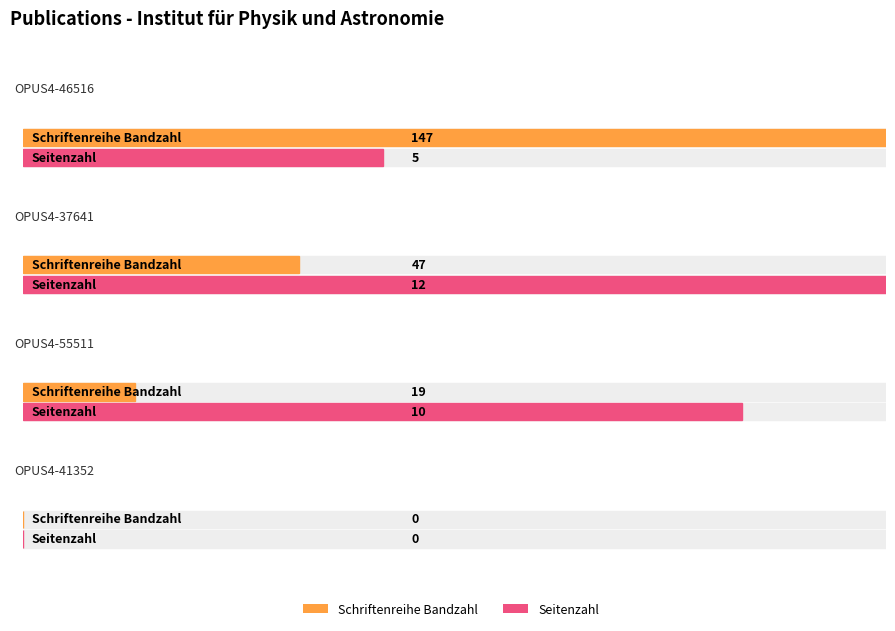

Which category has the highest value in the Seitenzahl series?

OPUS4-37641